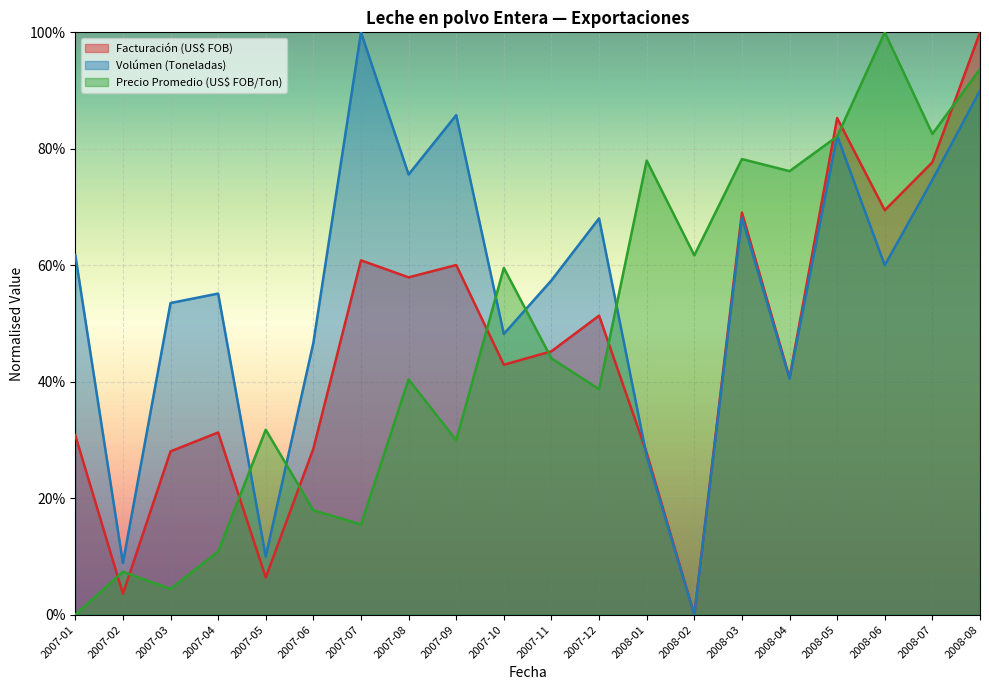

The Precio Promedio (US$ FOB/Toneladas) series shows 0.3 at 2007-09. True or false?

True